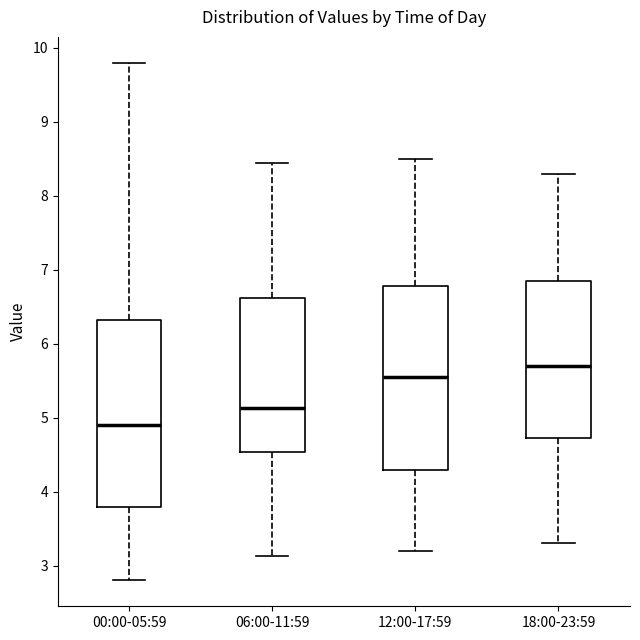

Where does the upper whisker of the box for 18:00-23:59 end on the y-axis? The values are not printed on the chart, so give them approximately, as read against the axis.

8.3